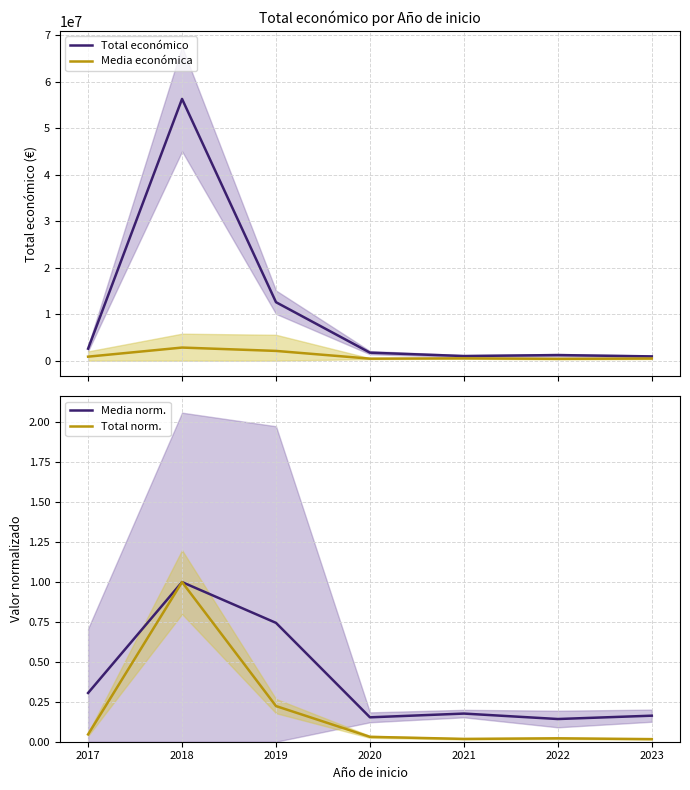

What is the value of the Total económico point at the 1st from the left?

2578444.0